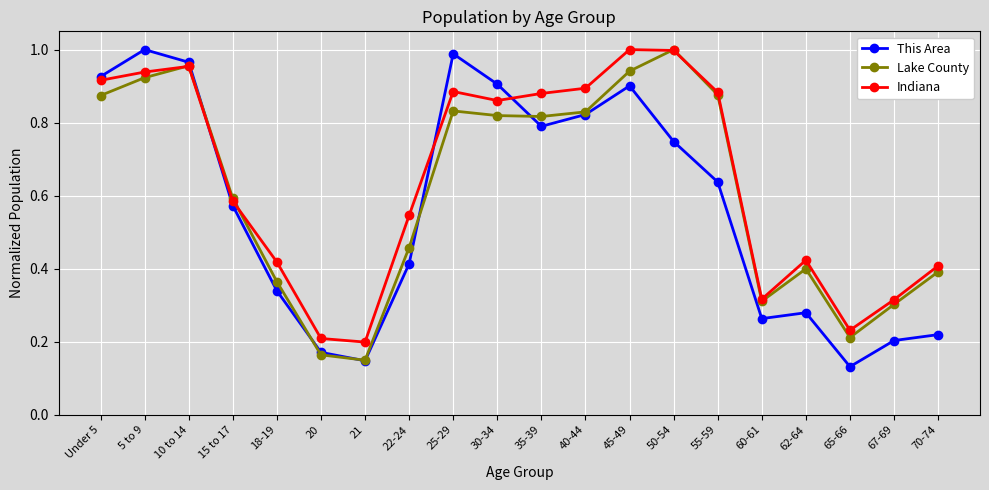

At which label is Indiana closest to 0?

21